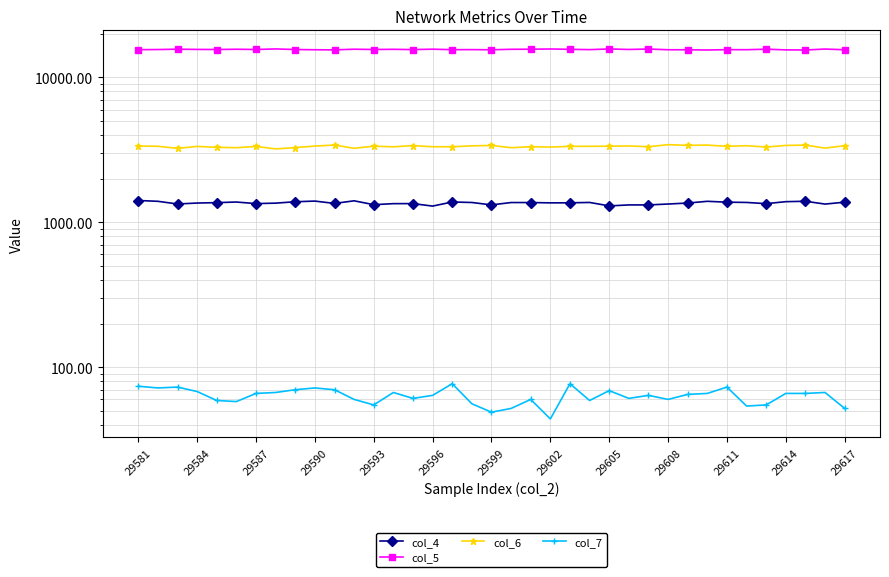

What is the sum of all col_4 values?

50327